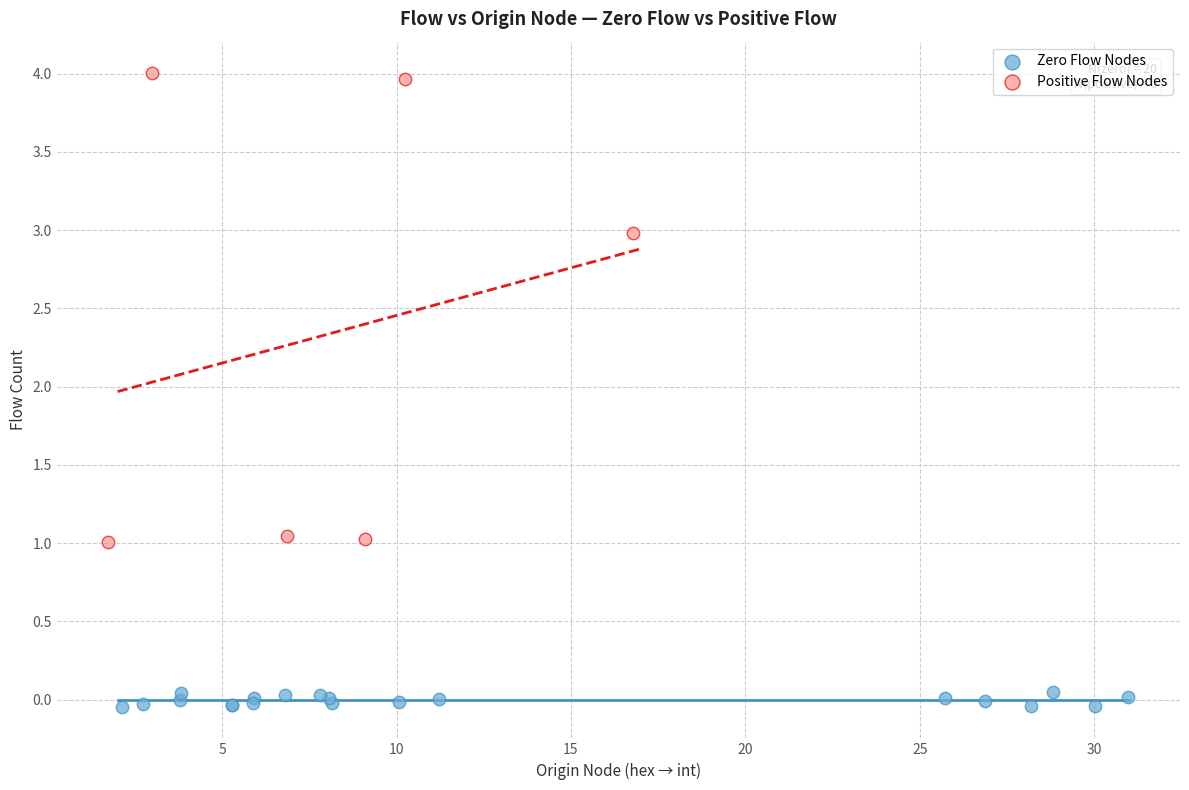

Which series contains the highest Y value?

Positive Flow Nodes